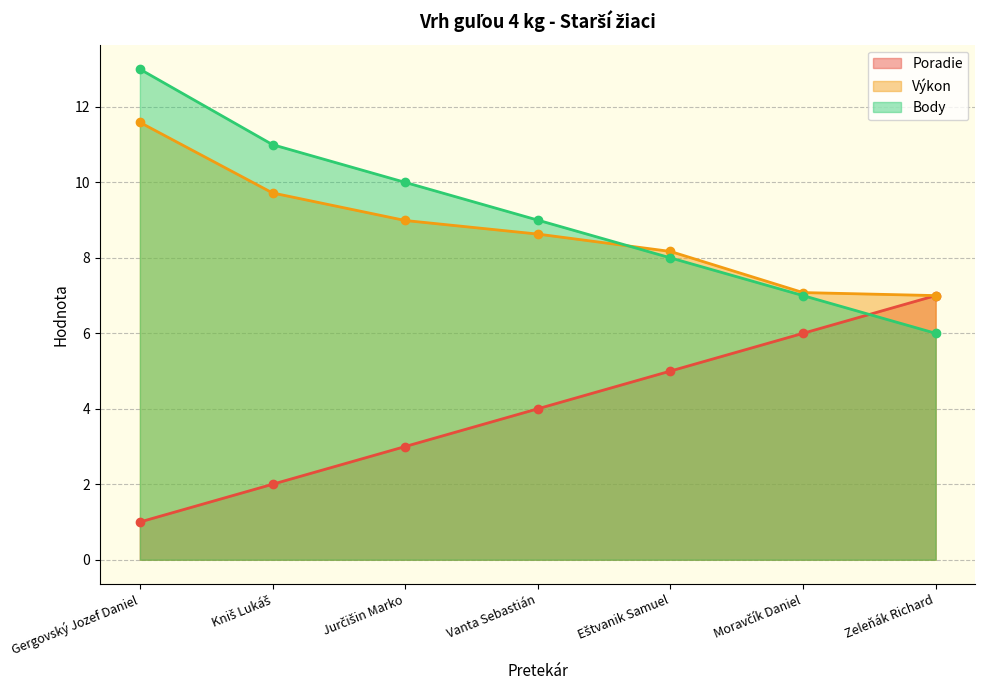

Does the chart have visible grid lines?

Yes